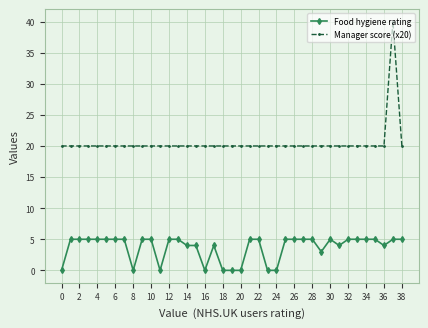

True or false: Food hygiene rating and Manager score (x20) intersect in this chart.

False